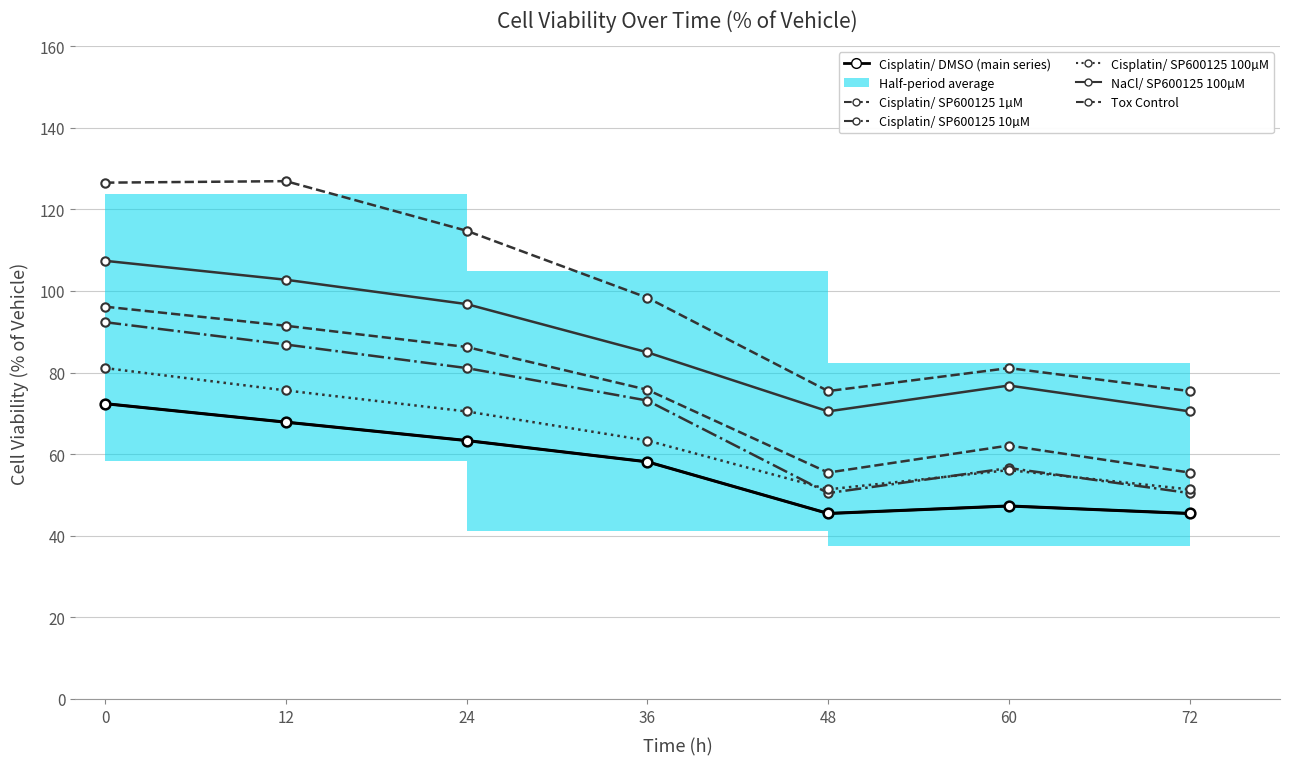

What is the sum of the Cisplatin/ SP600125 100µM values at 0 and 48?

132.5